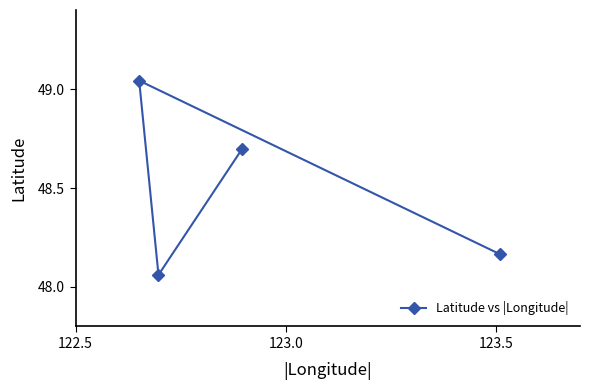

What is the average value?

48.5